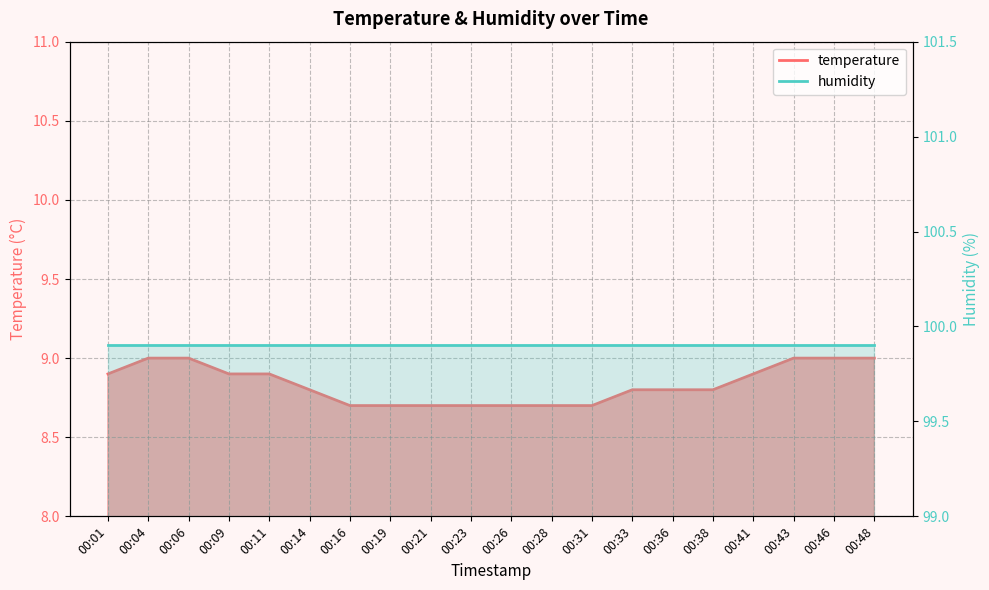

List the labels in order of value, largest first.

00:04, 00:06, 00:43, 00:46, 00:48, 00:01, 00:09, 00:11, 00:41, 00:14, 00:33, 00:36, 00:38, 00:16, 00:19, 00:21, 00:23, 00:26, 00:28, 00:31